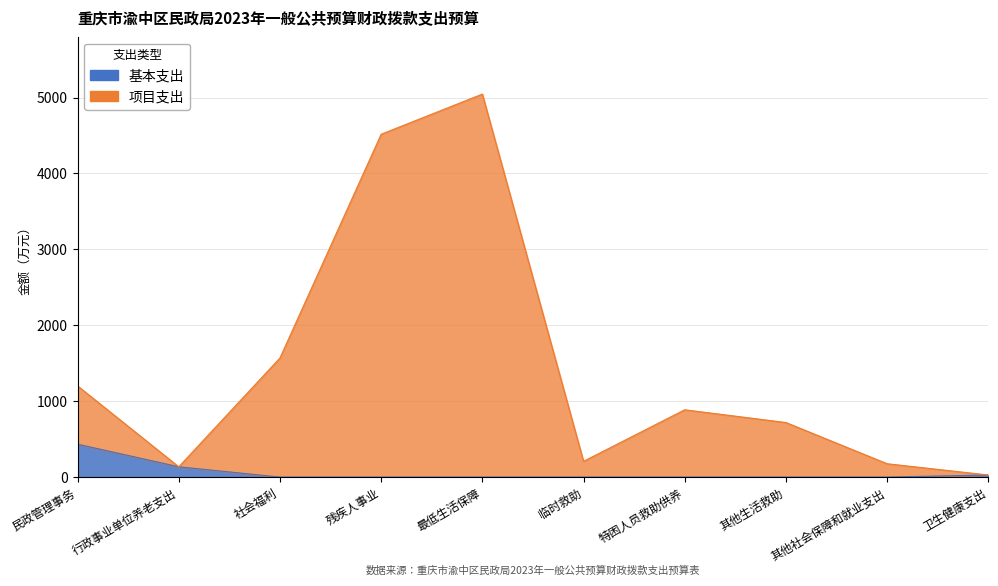

Is the value of 项目支出 at 最低生活保障 greater than the value of 基本支出 at 卫生健康支出?

Yes